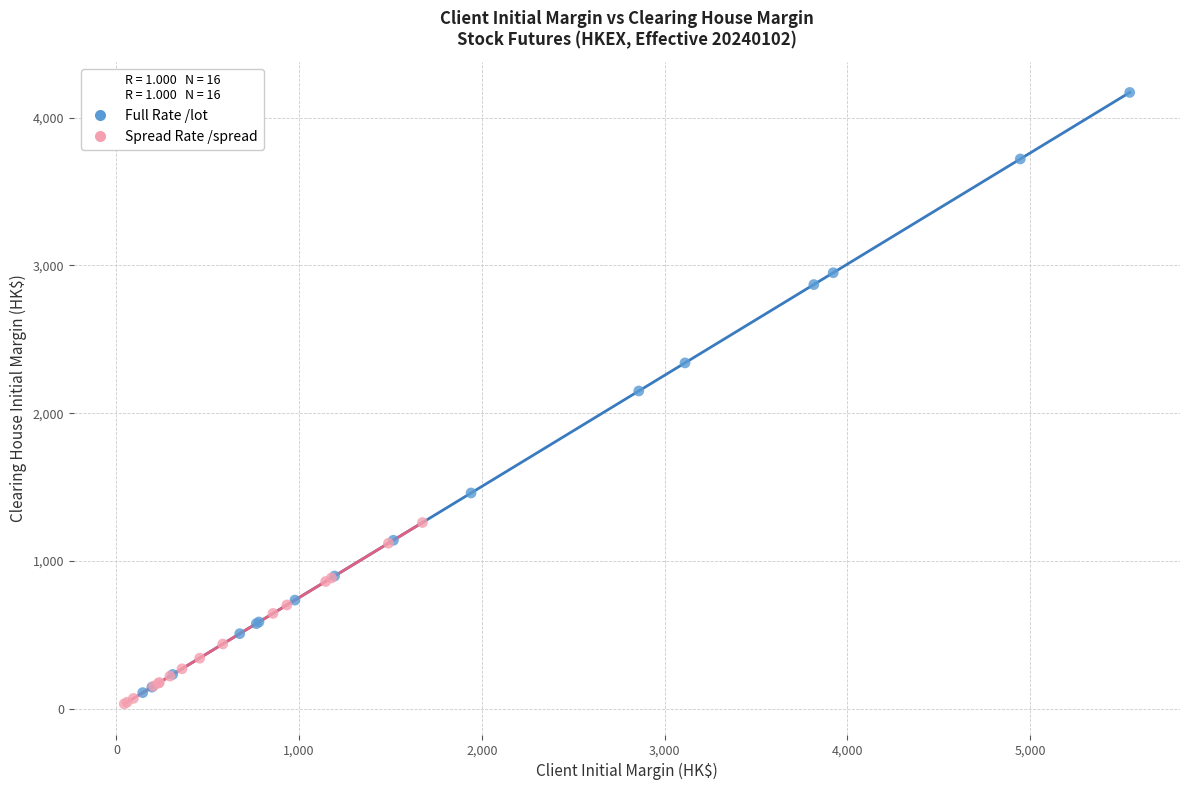

Which series contains the highest Y value?

Full Rate /lot